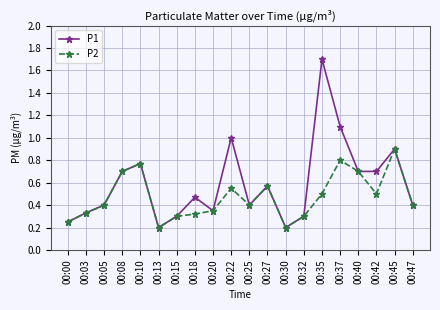

What is the value of the P2 point at the 4th from the left?

0.7